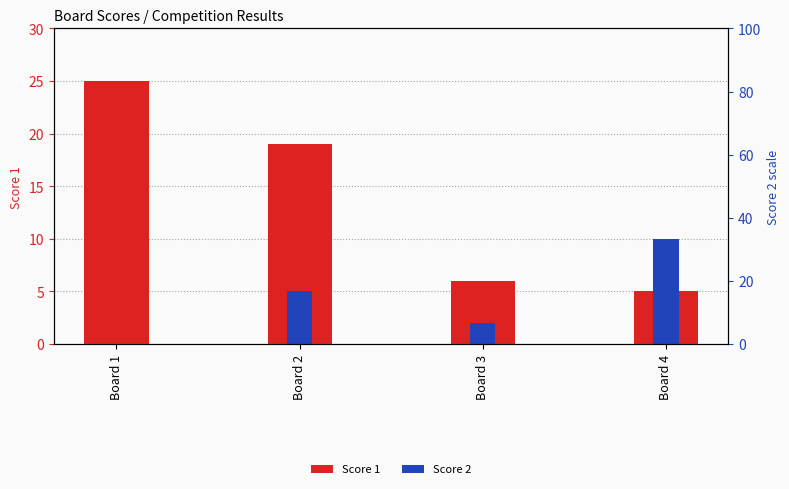

What is the total value across all series at Board 2?

24